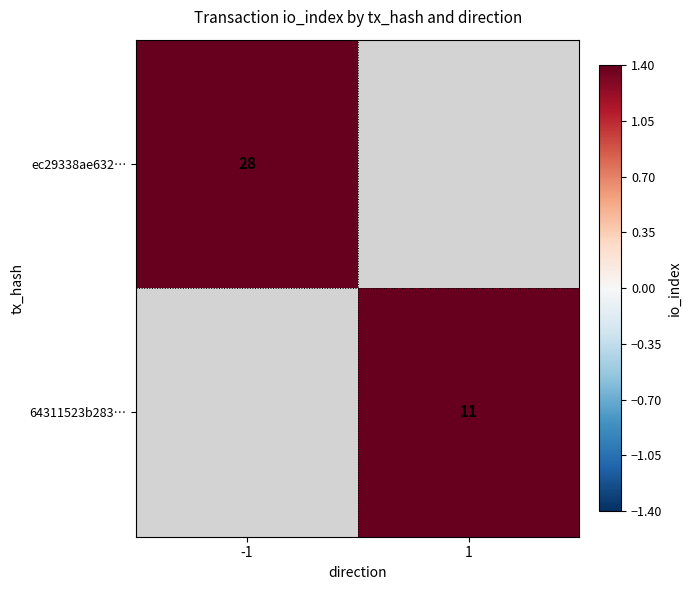

True or false: ec29338ae632… has a value of 41 at -1.

False